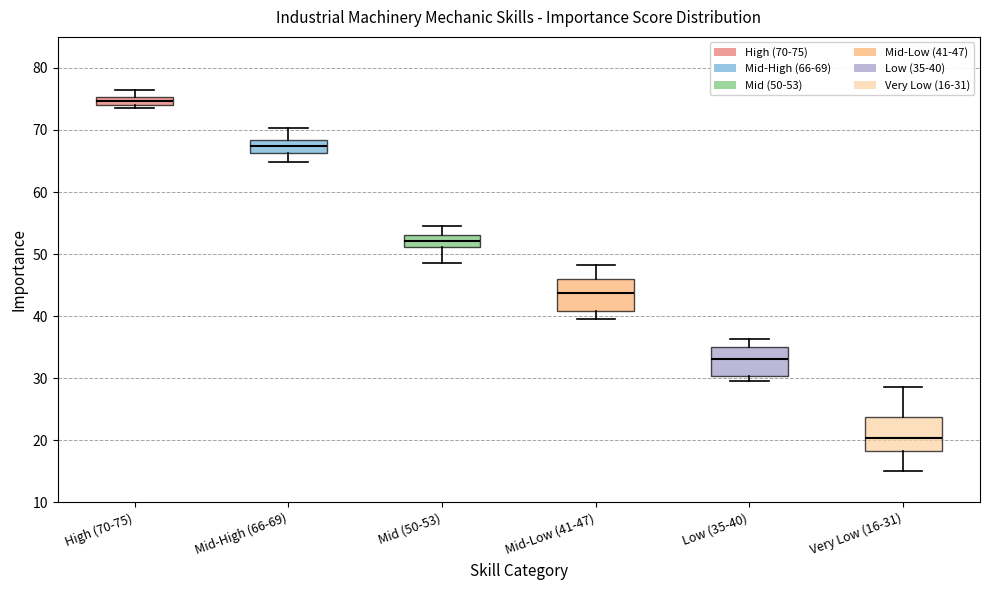

Where does the upper whisker of the box for Very Low (16-31) end on the y-axis? The values are not printed on the chart, so give them approximately, as read against the axis.

29